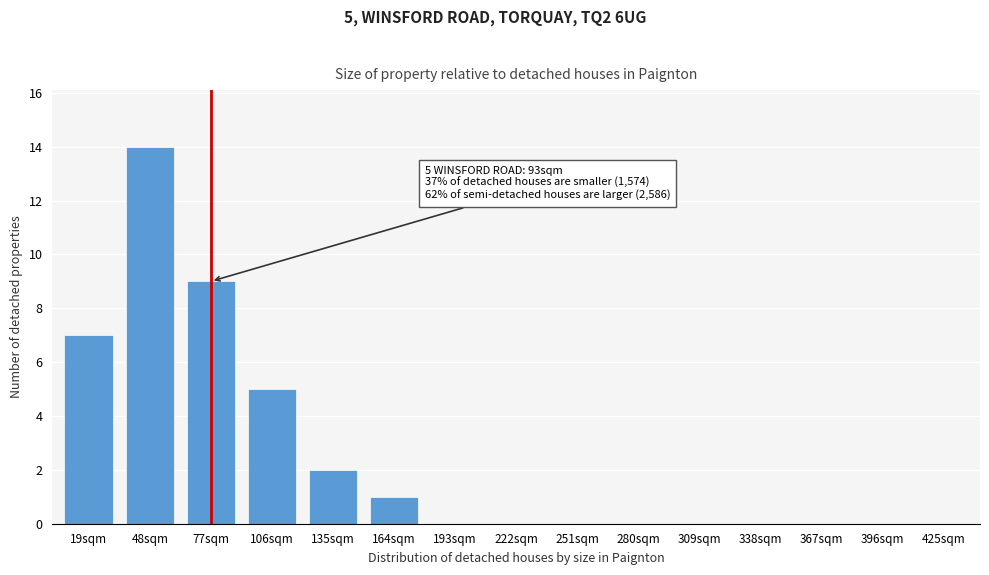

Reading left to right, extract all data points from this chart.

19sqm=7	48sqm=14	77sqm=9	106sqm=5	135sqm=2	164sqm=1	193sqm=0	222sqm=0	251sqm=0	280sqm=0	309sqm=0	338sqm=0	367sqm=0	396sqm=0	425sqm=0